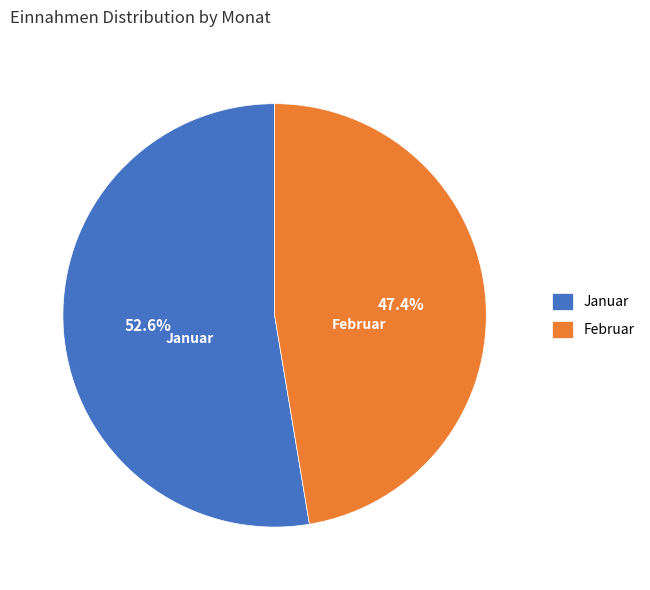

Which slice is the smallest?

Februar